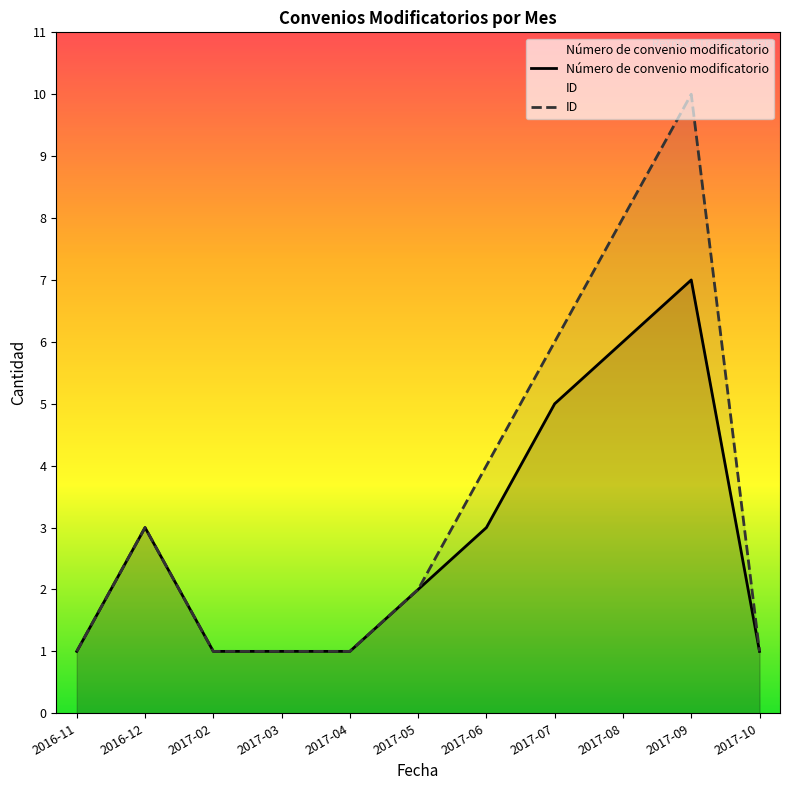

What position from the left is 2016-12?

2